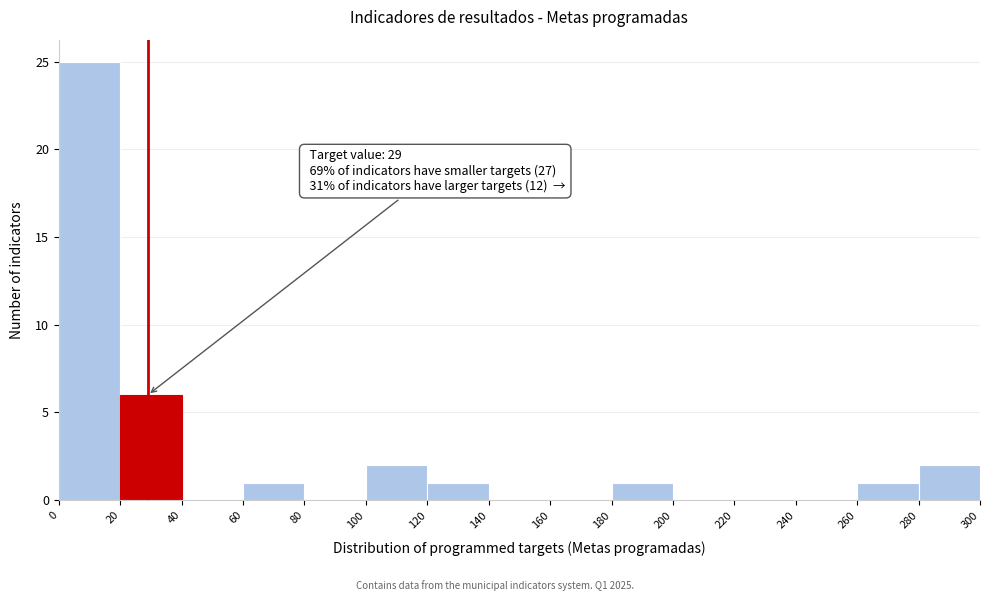

Over which range of the x-axis is the bar tallest?

0 to 20